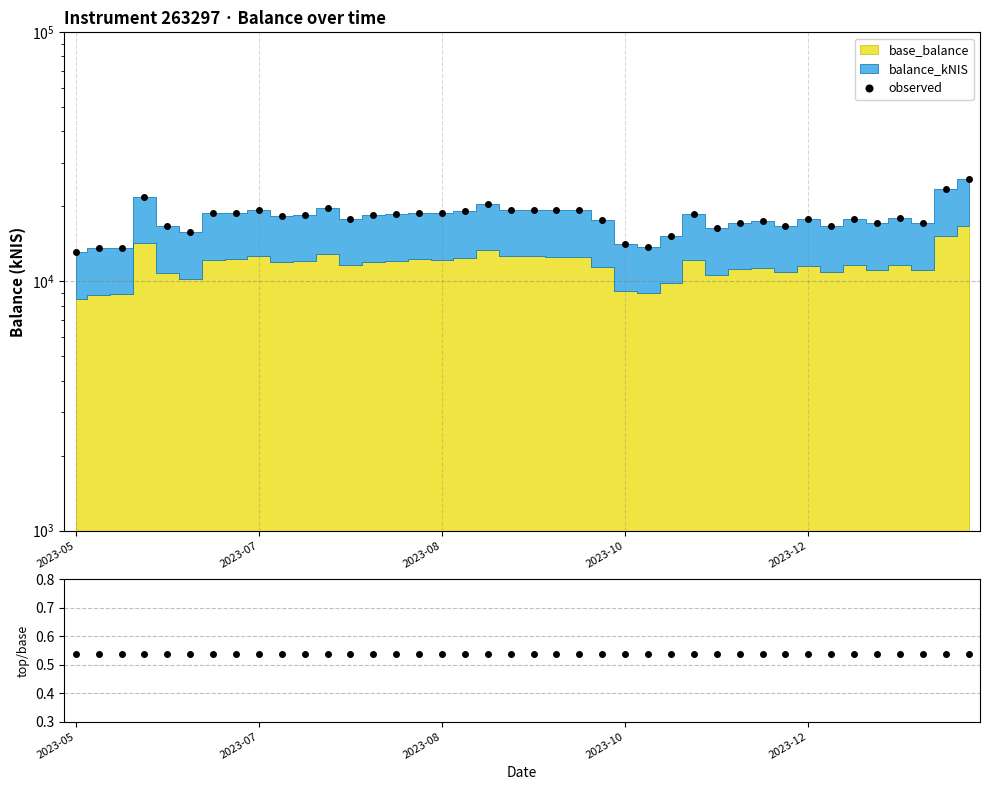

What is the label of the 20th point from the right?

20